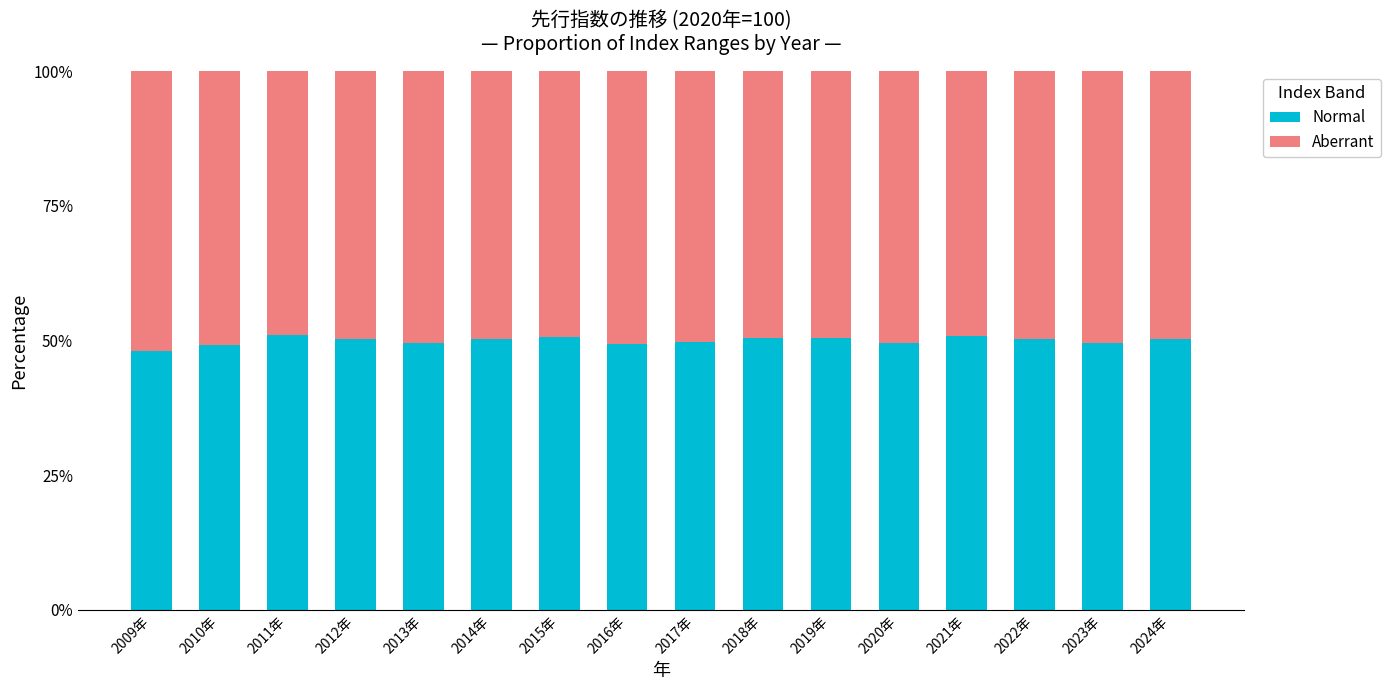

What is the average value of the Normal series?

50.0